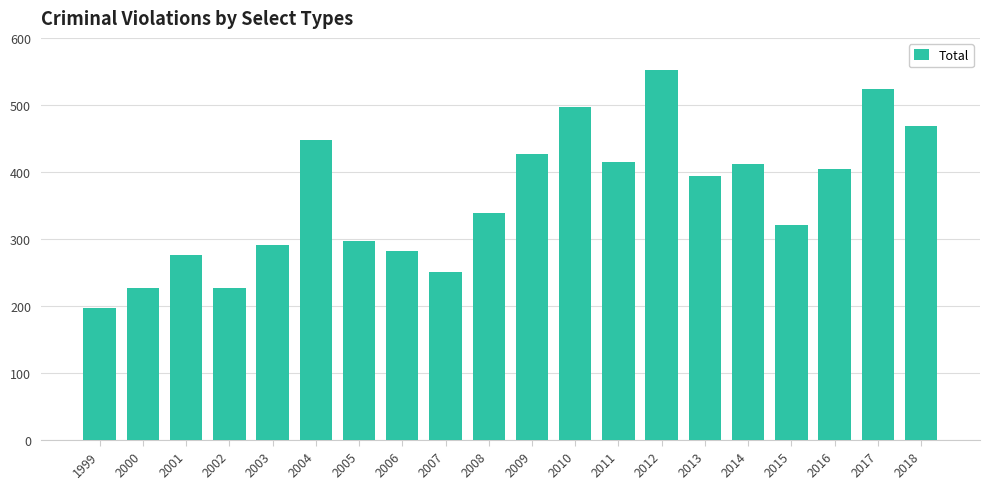

Between 2016 and 2005, which is larger?

2016